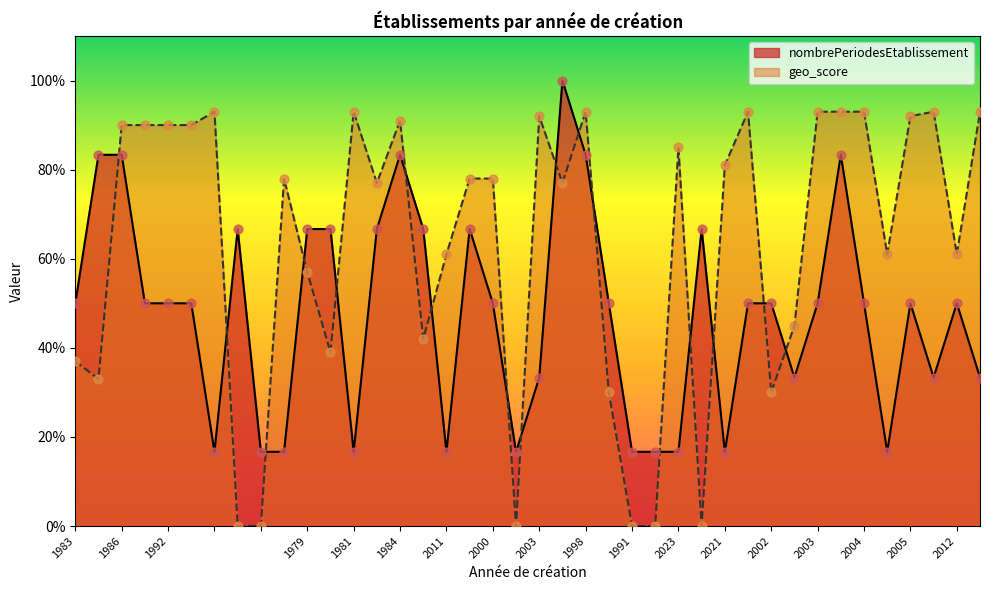

Which series has the widest spread of Y values?

geo_score